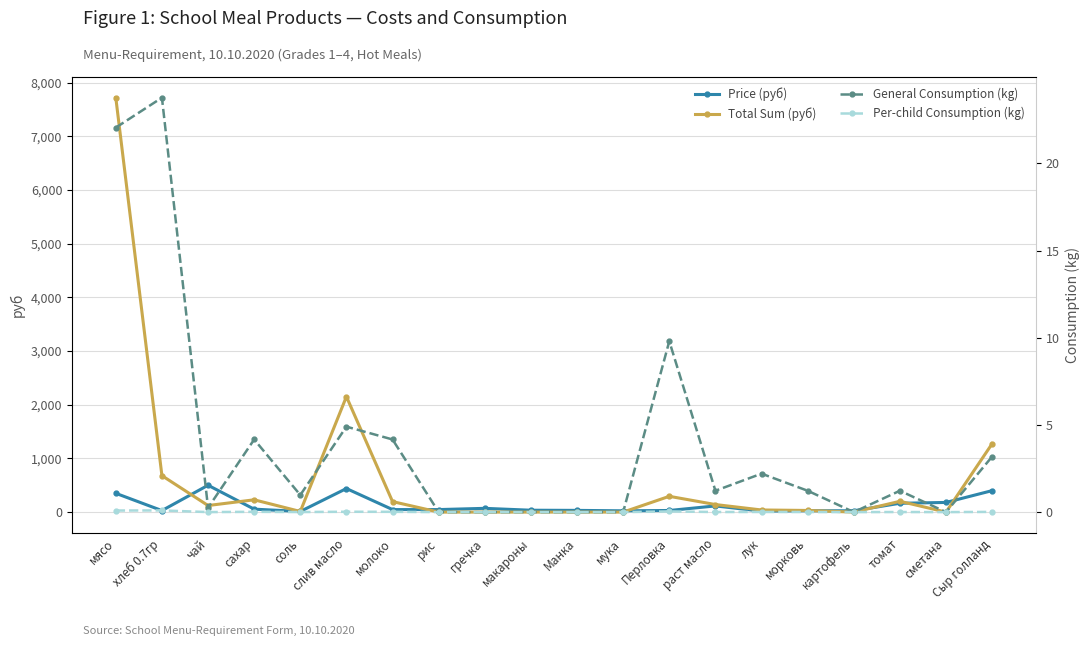

Reading left to right, transcribe all the data shown in this chart.

Price (руб): 350.0	28.6	500.0	55.0	12.0	438.9	47.0	47.0	70.0	35.0	32.0	24.0	30.0	115.0	18.0	25.0	25.0	164.3	180.0	400.0
Total Sum (руб): 7717.5	679.0	122.5	229.1	11.8	2150.6	195.8	0.0	0.0	0.0	0.0	0.0	294.0	140.9	39.7	30.6	0.0	201.3	0.0	1274.0
General Consumption (kg): 22.1	23.8	0.2	4.2	1.0	4.9	4.2	0.0	0.0	0.0	0.0	0.0	9.8	1.2	2.2	1.2	0.0	1.2	0.0	3.2
Per-child Consumption (kg): 0.1	0.1	0.0	0.0	0.0	0.0	0.0	0.0	0.0	0.0	0.0	0.0	0.0	0.0	0.0	0.0	0.0	0.0	0.0	0.0